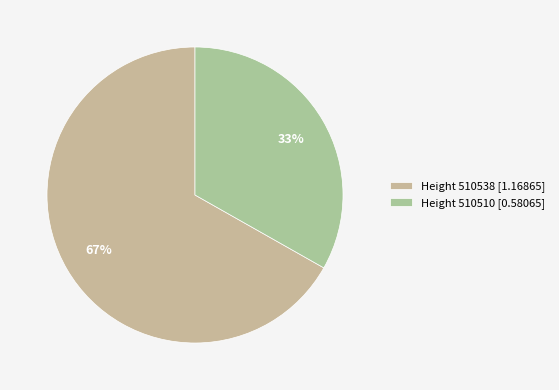

Count the number of slices in the pie.

2